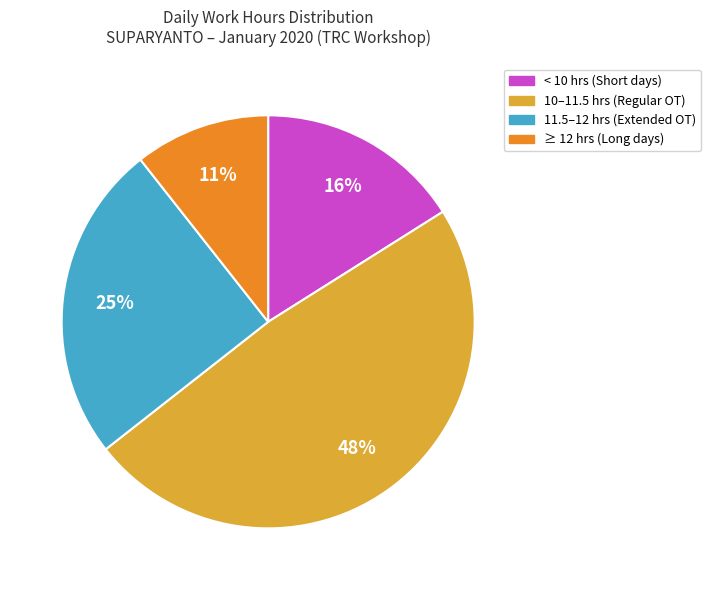

Approximately how many times larger is the value at < 10 hrs (Short days) compared to ≥ 12 hrs (Long days)?

1.5